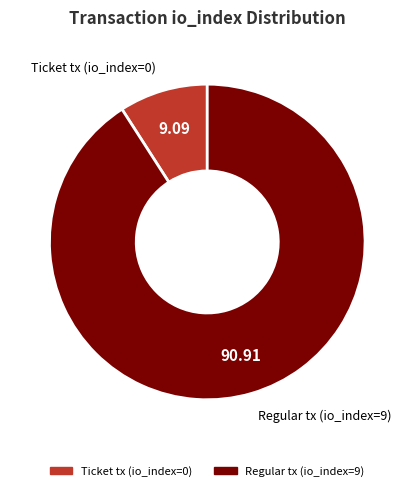

Between Regular tx (io_index=9) and Ticket tx (io_index=0), which is larger?

Regular tx (io_index=9)